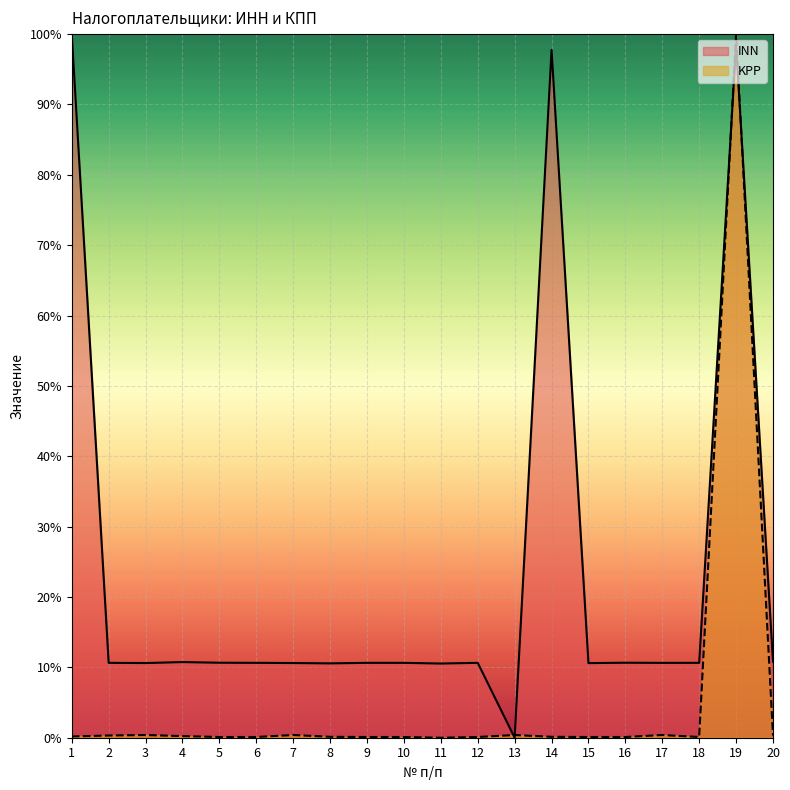

How many intersections are there between KPP and INN?

4